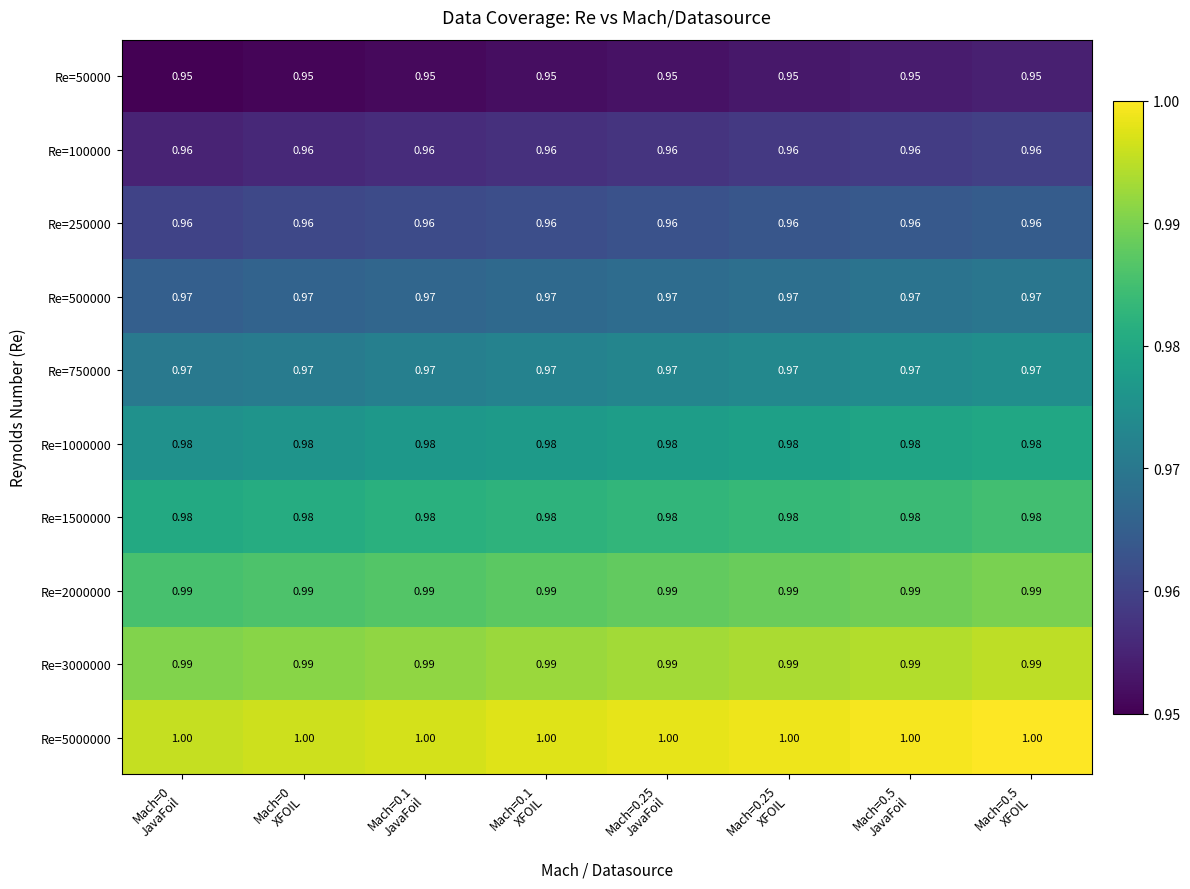

Count the number of categories in the chart.

8